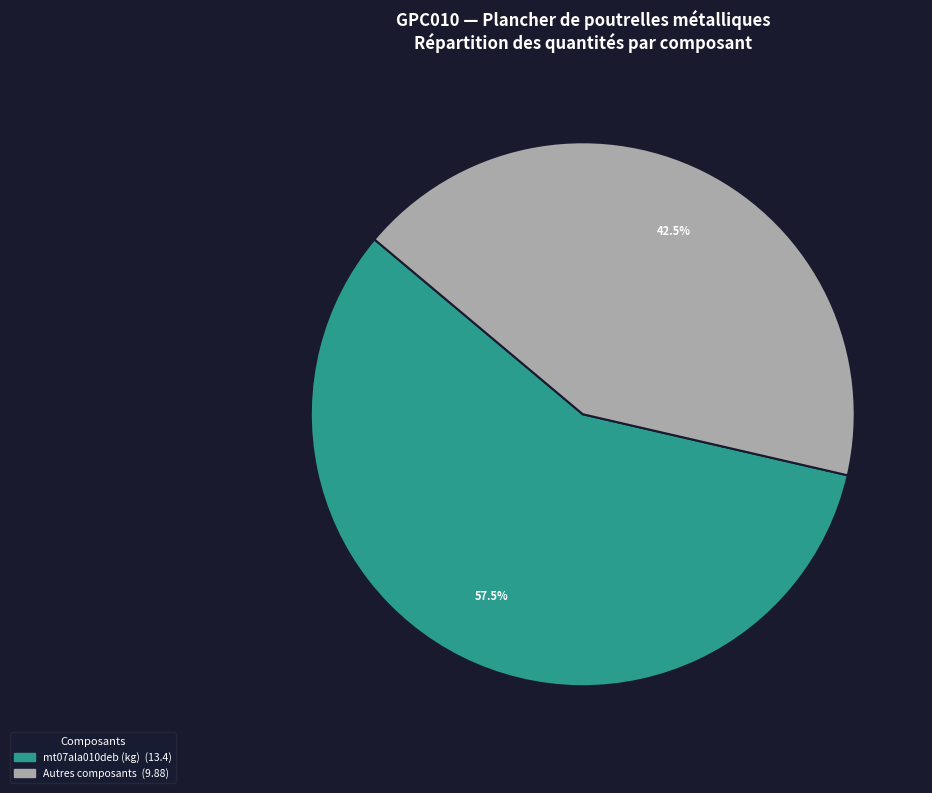

Does any single category account for the majority?

Yes